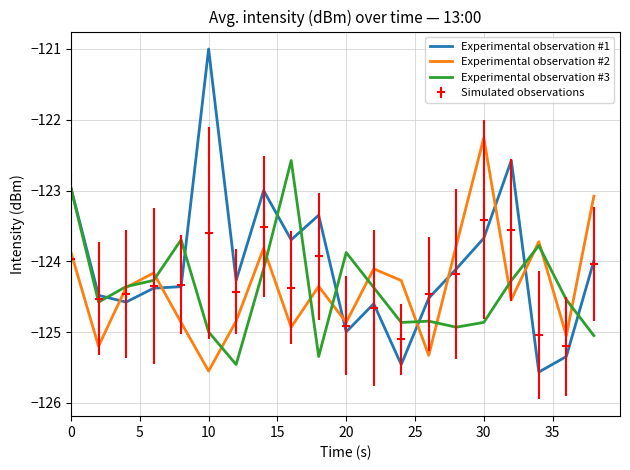

What is the highest value of the Experimental observation #3 series?

-122.6